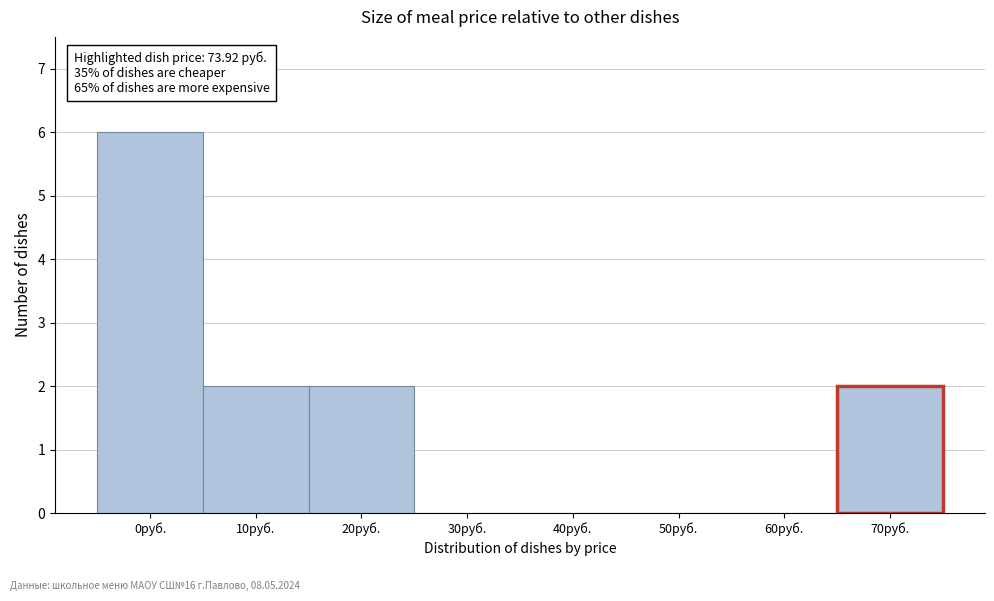

Reading right to left, transcribe all the data shown in this chart.

70руб.=2	60руб.=0	50руб.=0	40руб.=0	30руб.=0	20руб.=2	10руб.=2	0руб.=6